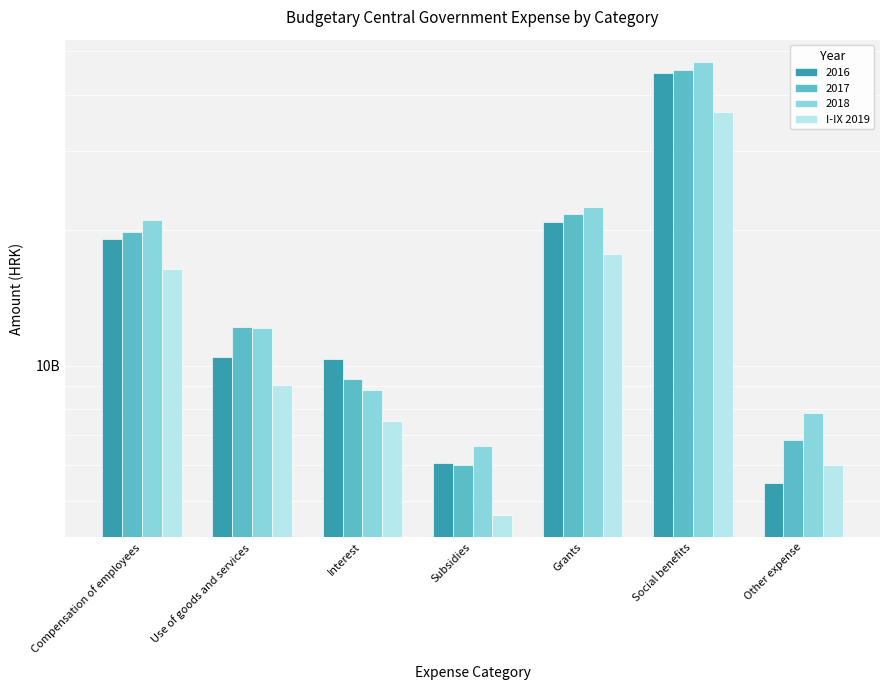

What is the maximum value shown in the chart?

36636985000